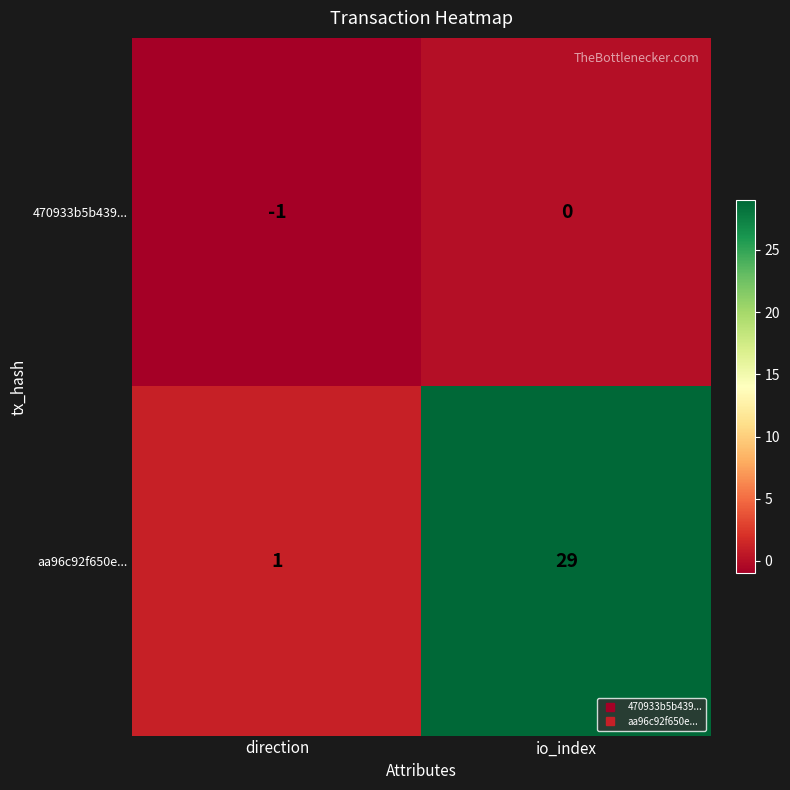

At io_index, list the series in order from largest to smallest.

aa96c92f650e..., 470933b5b439...